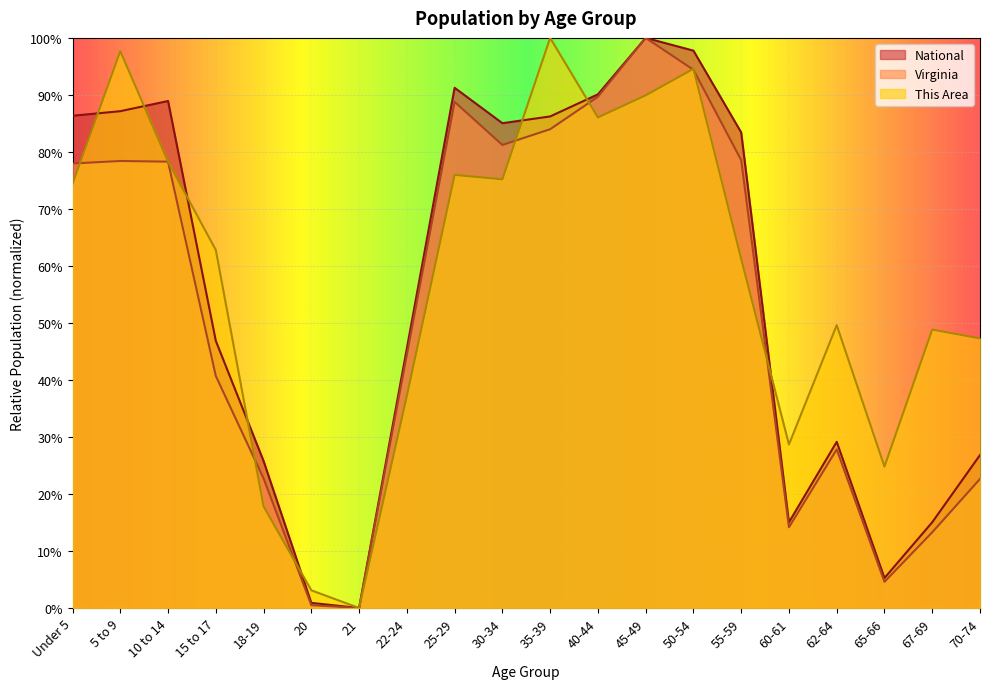

What is the total value across all series at 22-24?

127.2